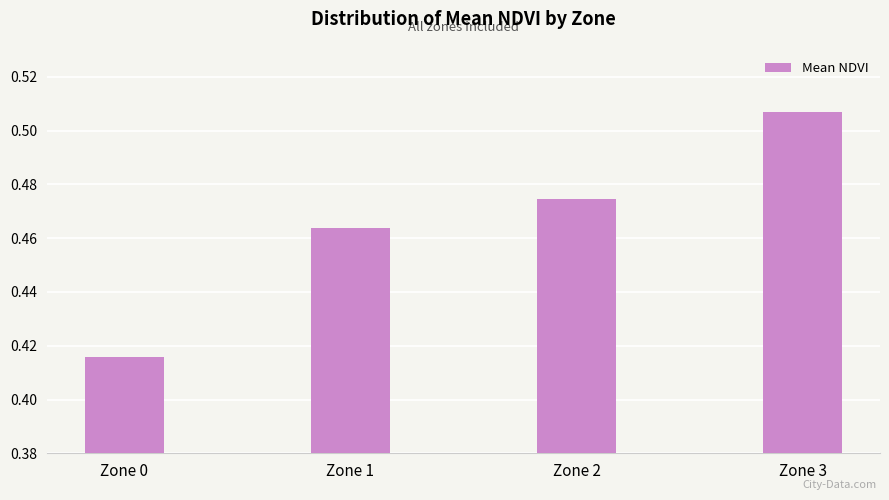

Count the values in the range 0 to 1.

4